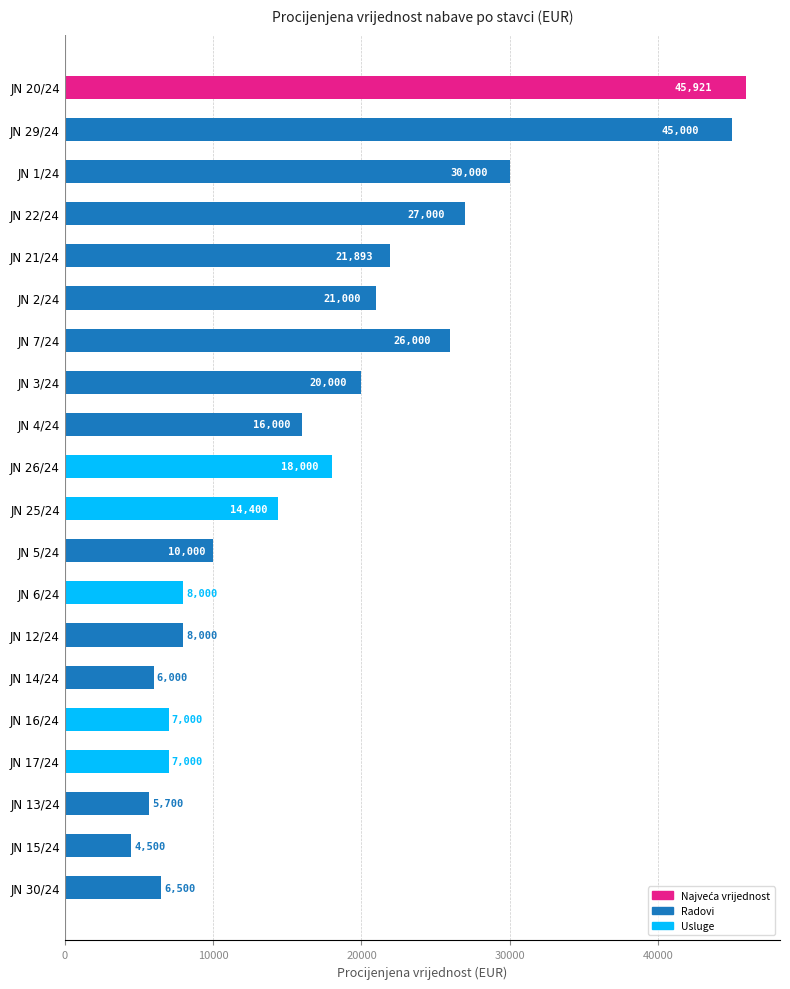

Are the bars grouped side by side (vs. stacked)?

No